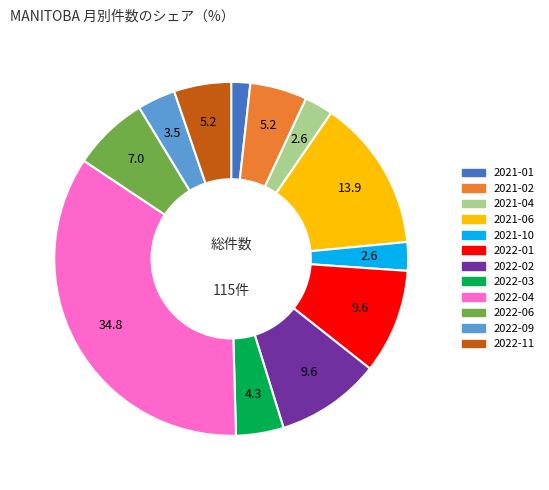

Is there any slice that represents more than half of the pie?

No